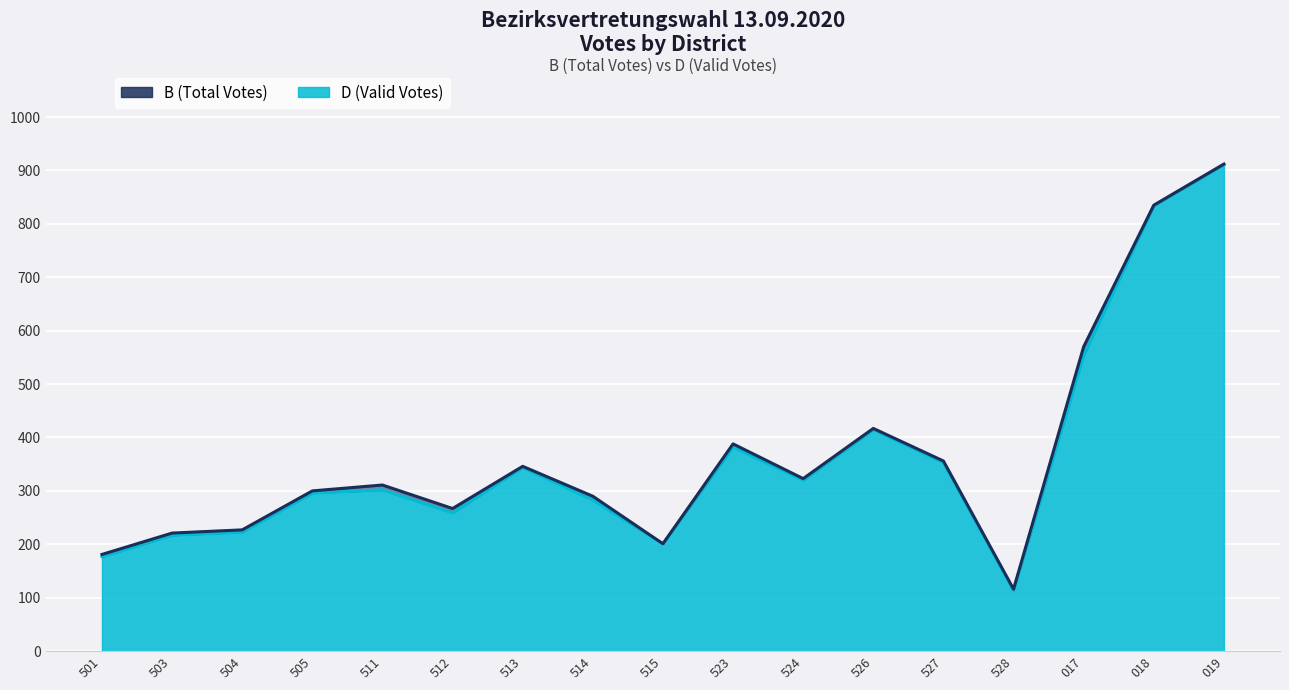

Between 503 and 527, which series saw the biggest shift?

D